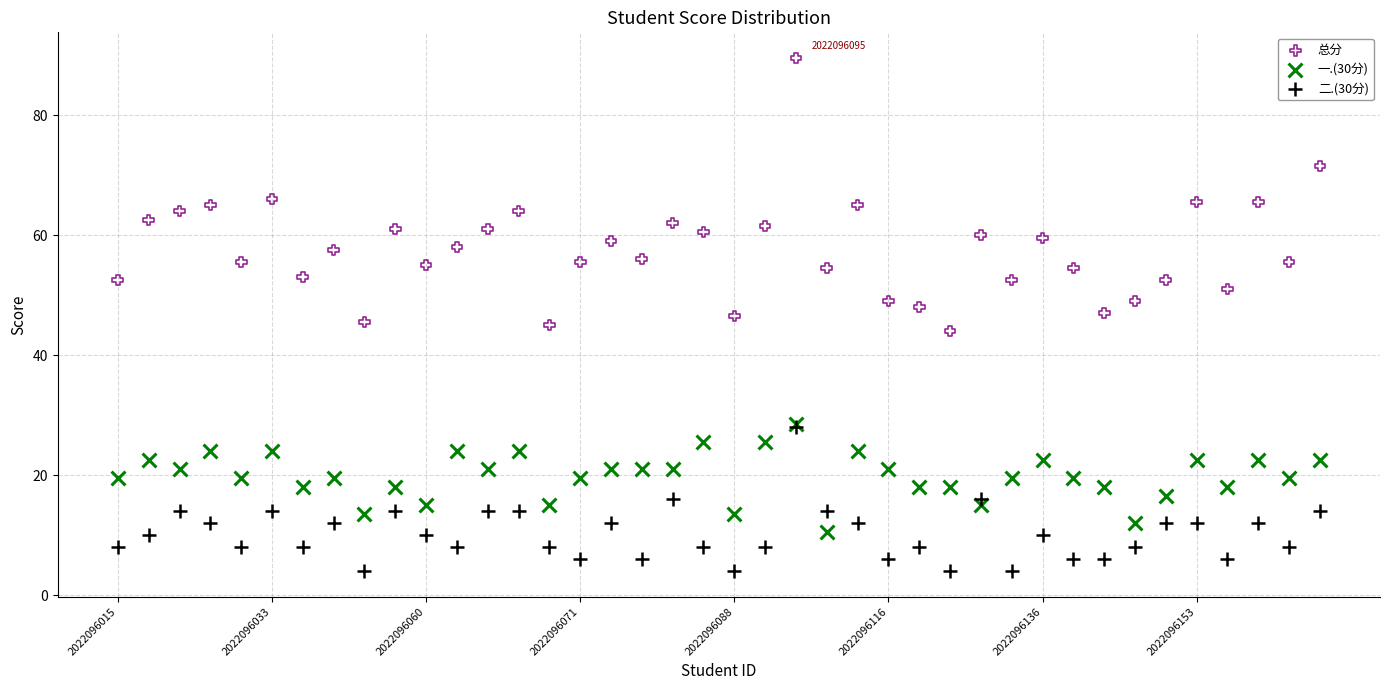

What are all the series names shown in the legend?

总分, 一.(30分), 二.(30分)